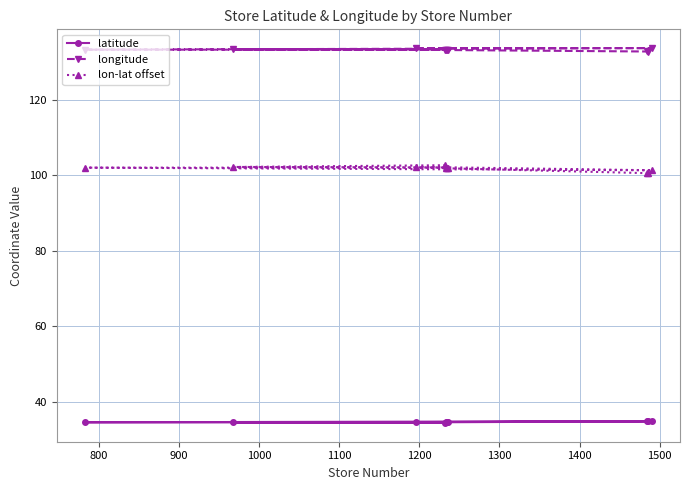

How many longitude values are between 133 and 134?

8